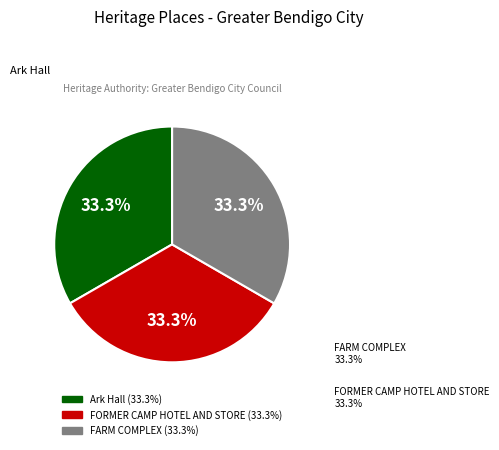

Approximately how many times larger is the value at FARM COMPLEX compared to Ark Hall?

1.0